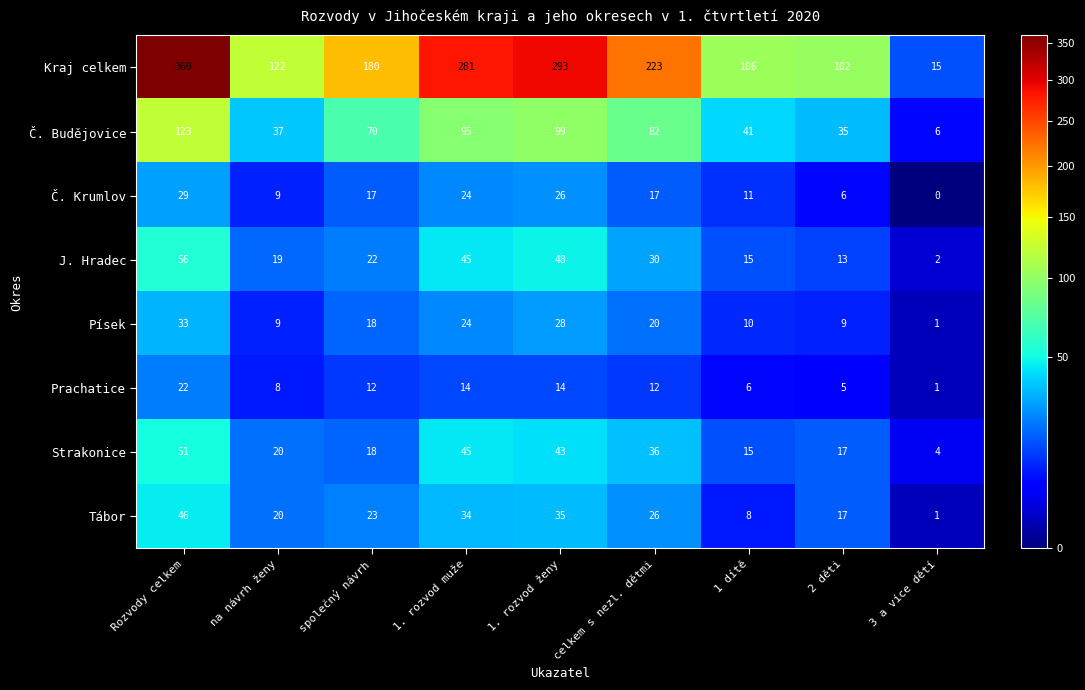

At which category does the chart reach its peak across all series?

Rozvody celkem